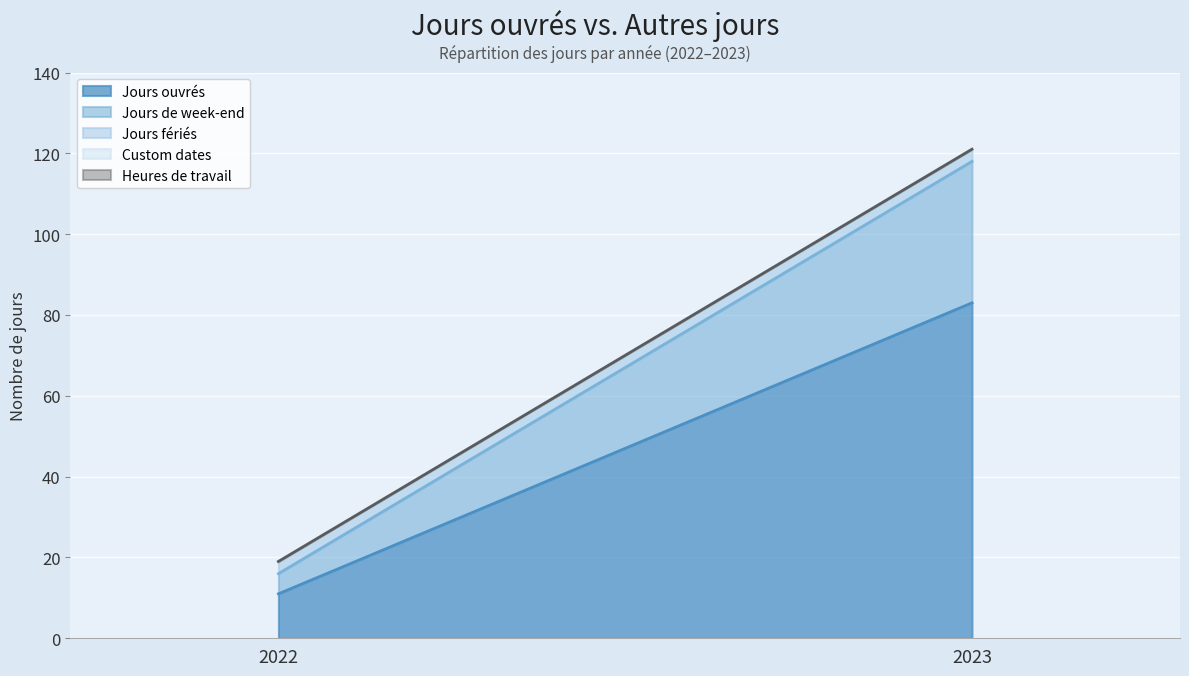

At 2023, list the series in order from smallest to largest.

Custom dates, Heures de travail, Jours fériés, Jours de week-end, Jours ouvrés